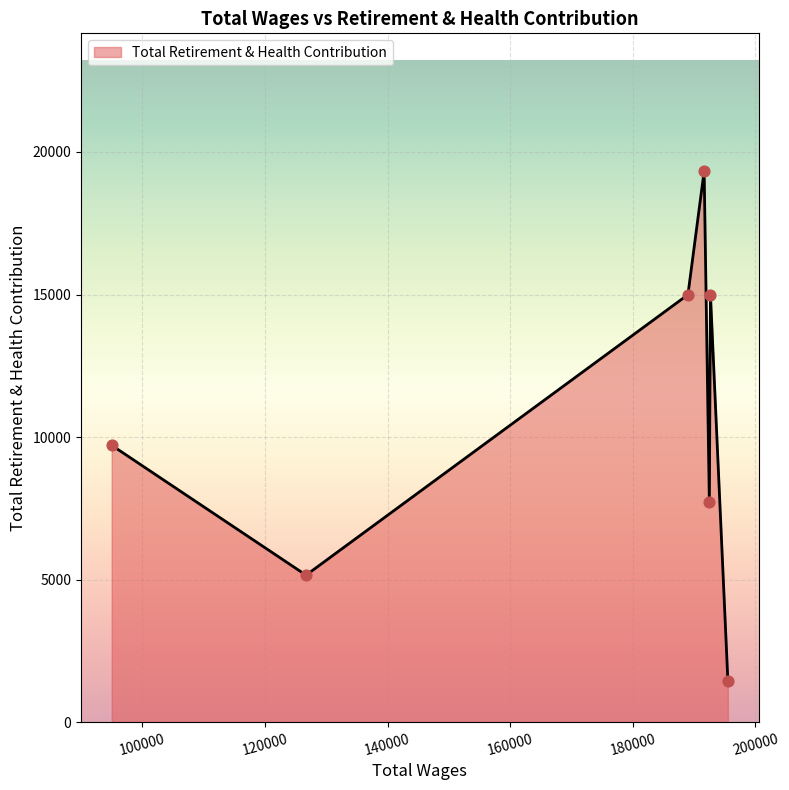

True or false: there are more than 0 points higher than both neighbors.

True